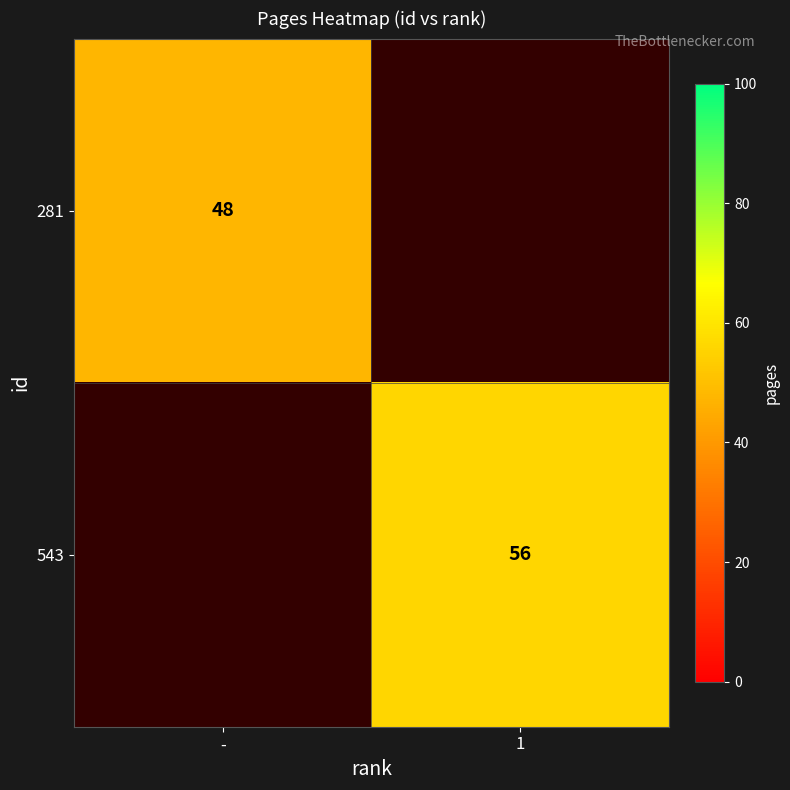

Which has a higher value, - or 1?

1